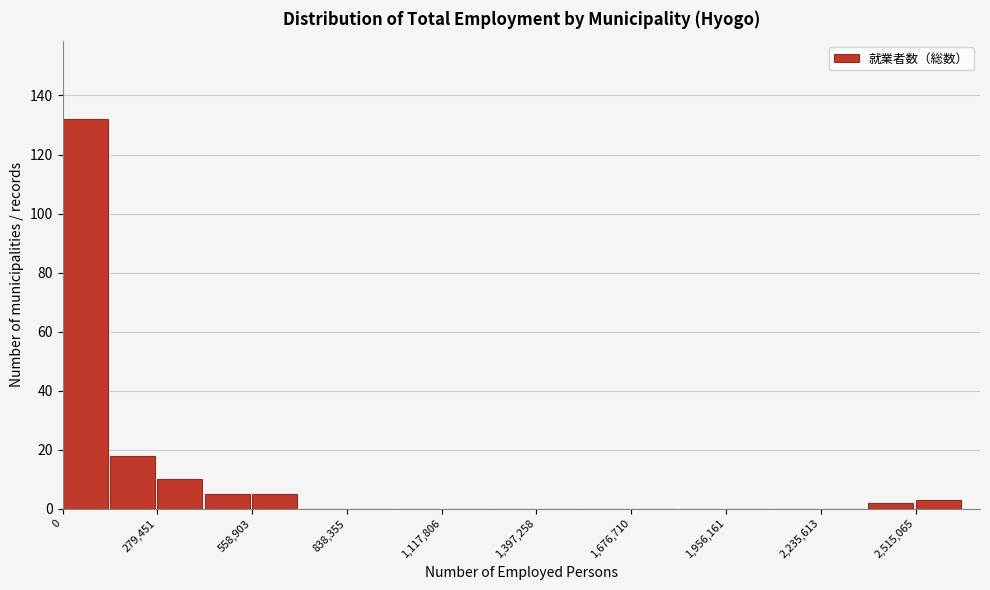

Around what value on the x-axis is the tallest bar? Give the approximate position of its centre, as read against the axis.

50000